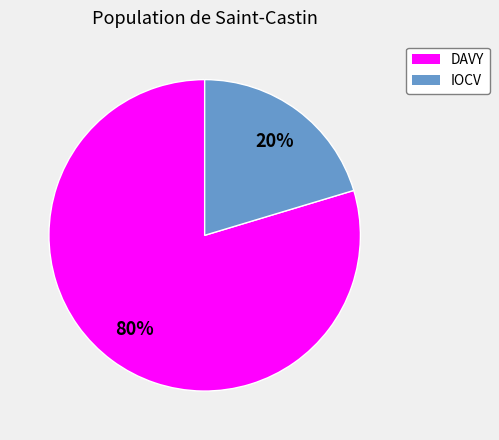

What is the largest slice in the pie chart?

DAVY